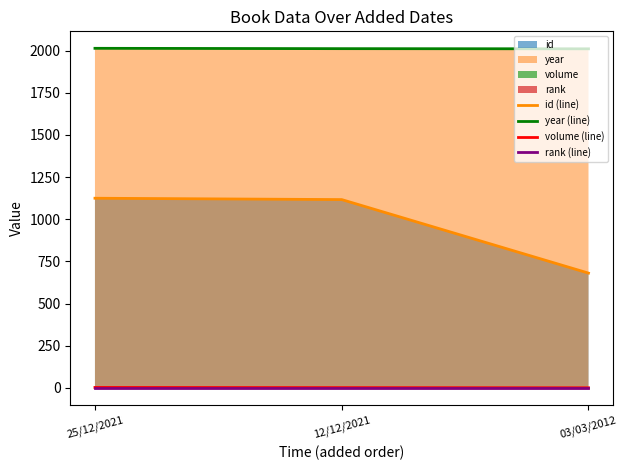

Which category has the lowest value in the volume (line) series?

03/03/2012